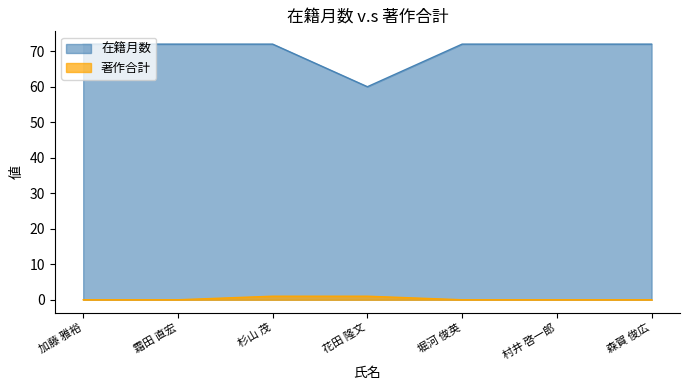

What is the label of the 2nd point from the right?

村井 啓一郎